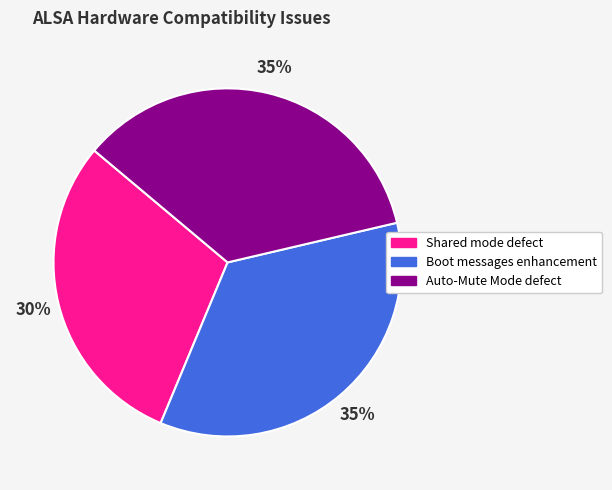

To the nearest percent, what is the average slice percentage?

33%